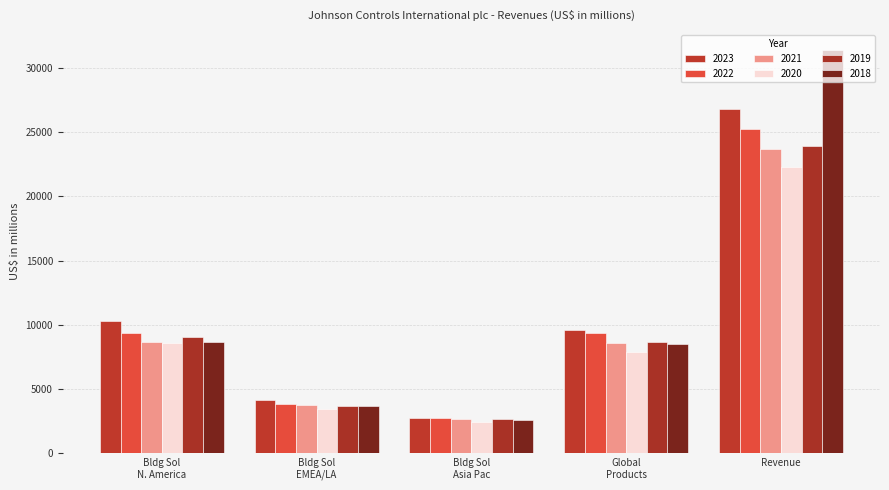

How many groups of bars are there?

5